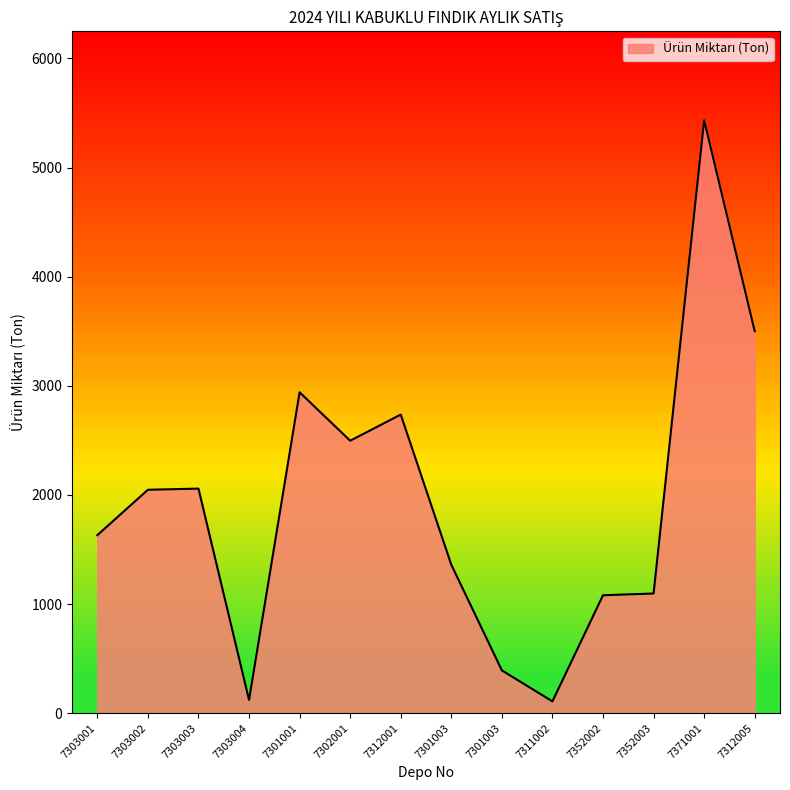

At which label is the value closest to 2770?

7312001